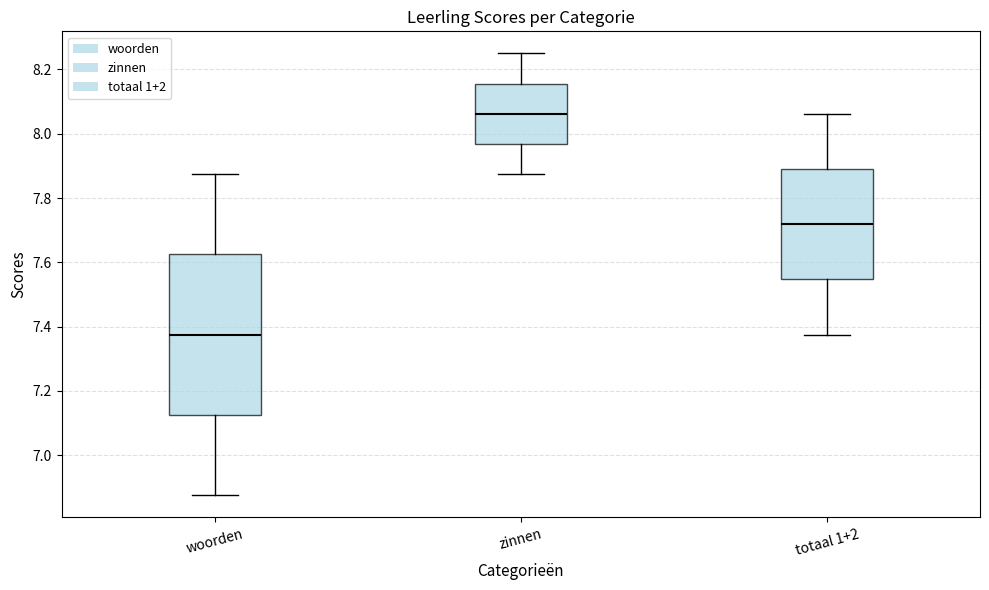

Which box has the highest median line?

zinnen